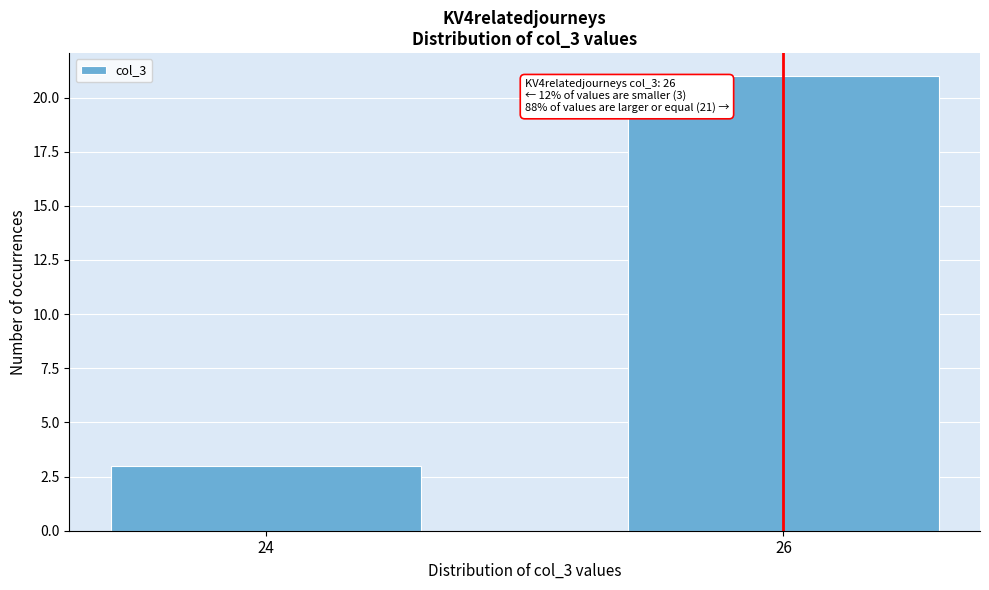

Reading right to left, extract all data points from this chart.

26=21	24=3